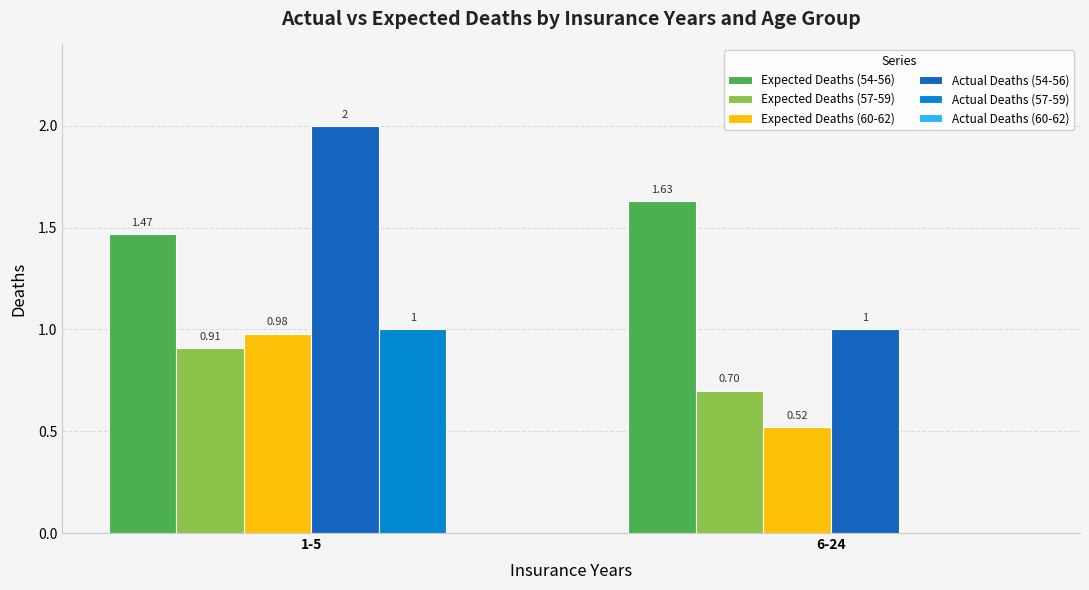

Is the value of Expected Deaths (57-59) at 1-5 greater than the value of Actual Deaths (54-56) at 1-5?

No